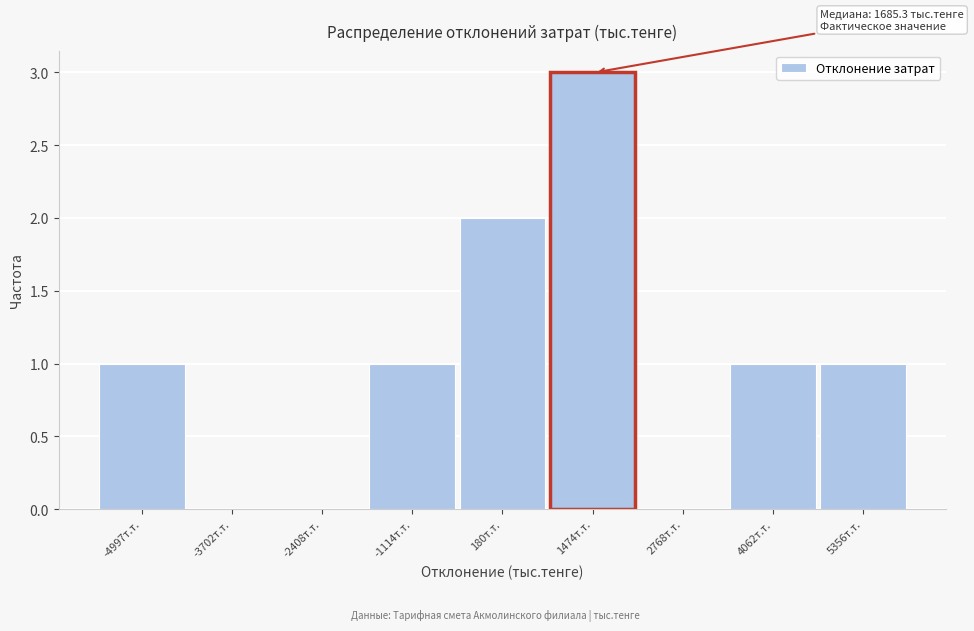

Reading right to left, list all the values displayed in this chart.

5356т.т.=1	4062т.т.=1	2768т.т.=0	1474т.т.=3	180т.т.=2	-1114т.т.=1	-2408т.т.=0	-3702т.т.=0	-4997т.т.=1